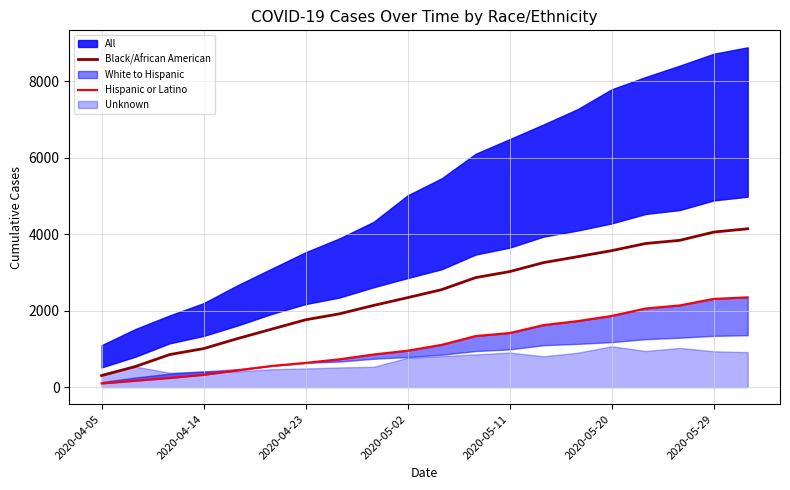

At which category is the sum across all series the highest?

19